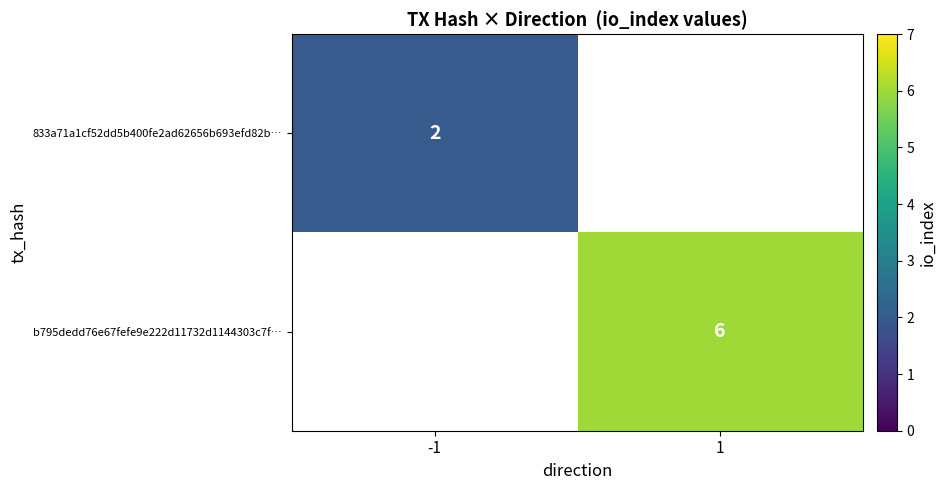

True or false: b795dedd76e67fefe9e222d11732d1144303c7f… has a value of 6 at 1.

True